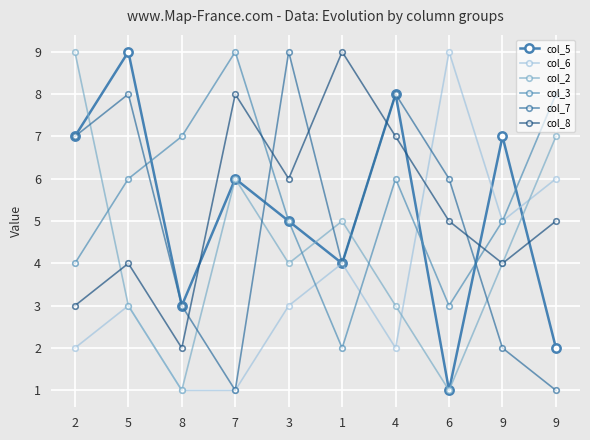

Reading left to right, list all the values displayed in this chart.

col_5: 7	9	3	6	5	4	8	1	7	2
col_6: 2	3	1	1	3	4	2	9	5	6
col_2: 9	3	1	6	4	5	3	1	4	7
col_3: 4	6	7	9	5	2	6	3	5	8
col_7: 7	8	3	1	9	4	8	6	2	1
col_8: 3	4	2	8	6	9	7	5	4	5